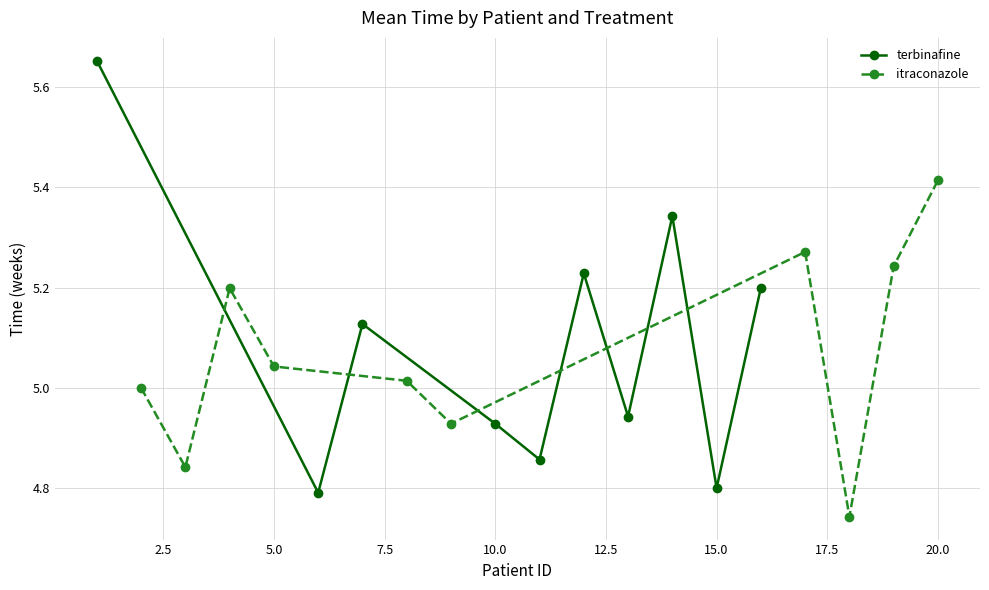

How many data points does each series have?

10